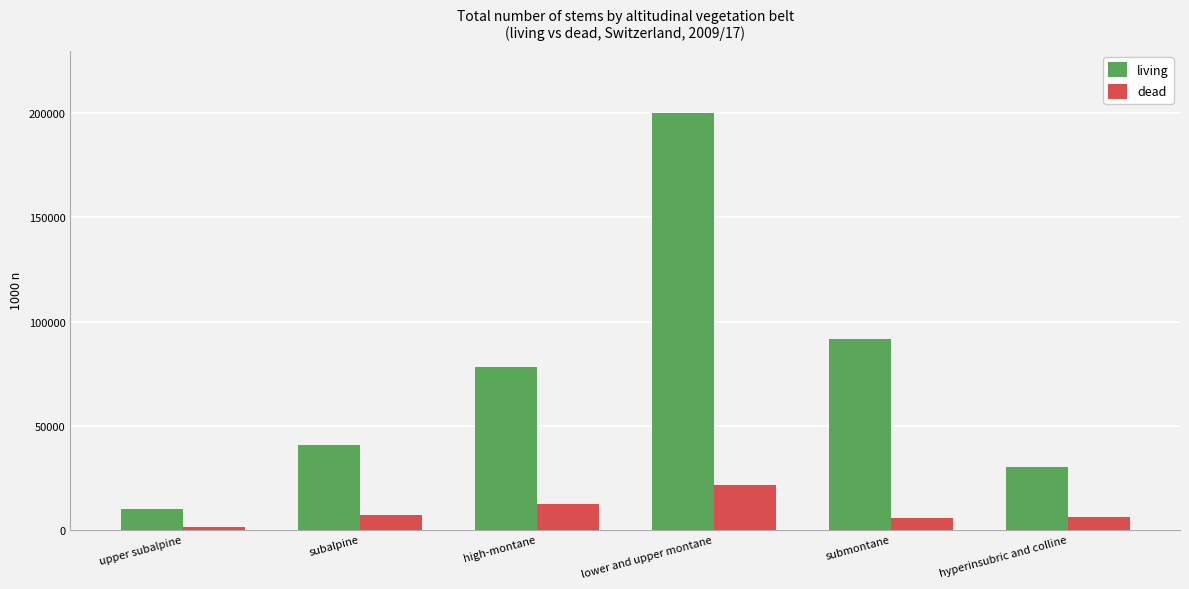

How many bars are there in each group?

2